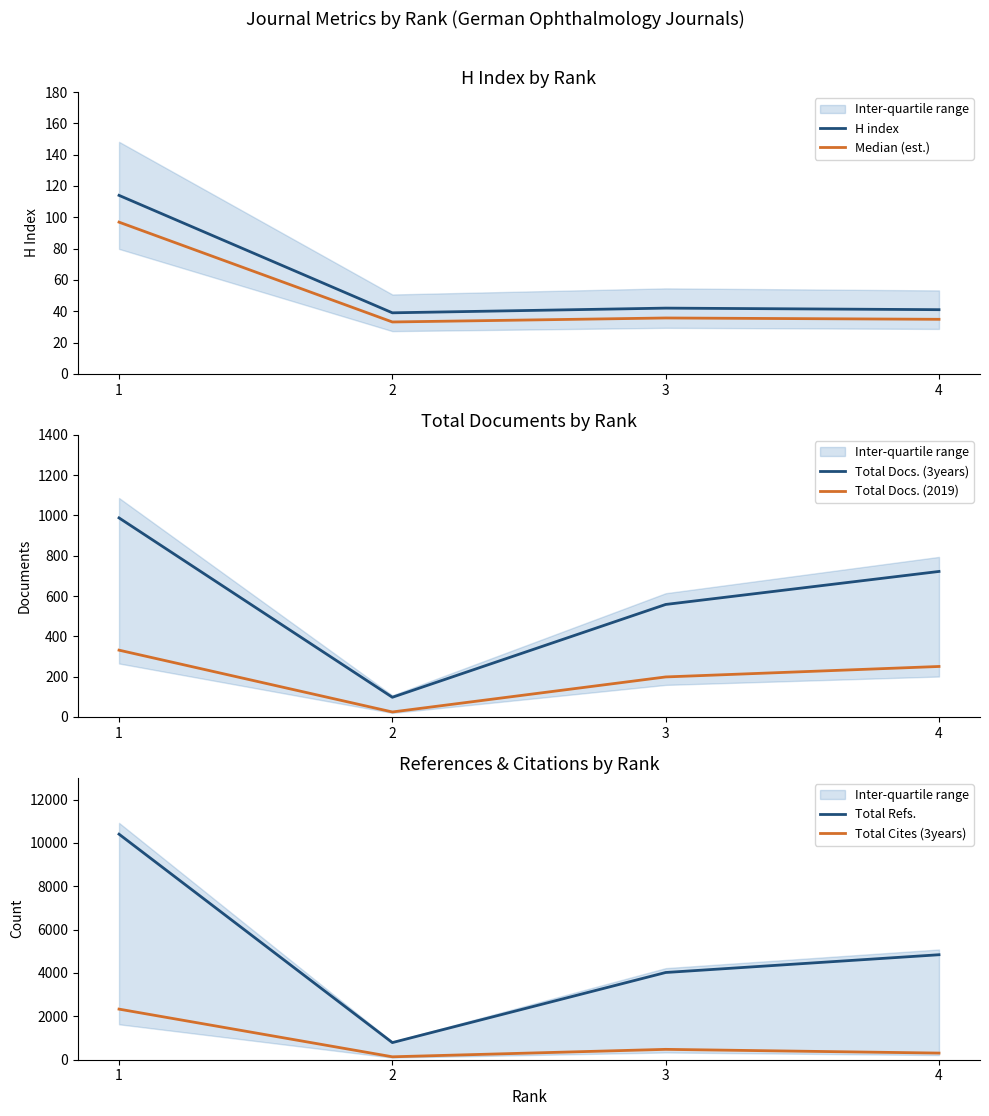

At which category does the chart reach its minimum across all series?

2